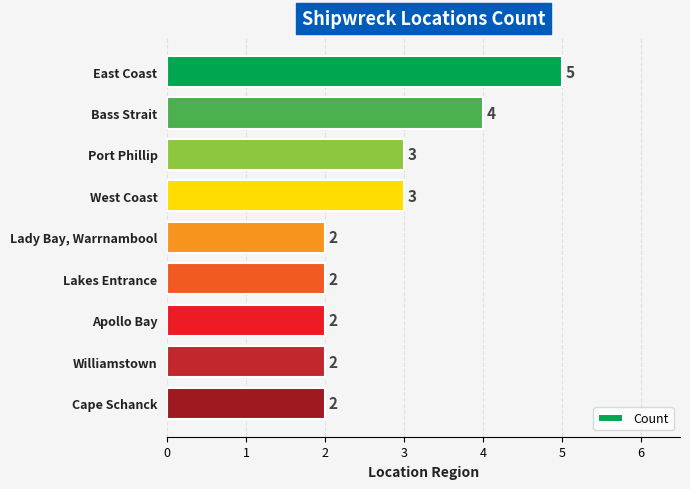

Between Bass Strait and Cape Schanck, which is larger?

Bass Strait